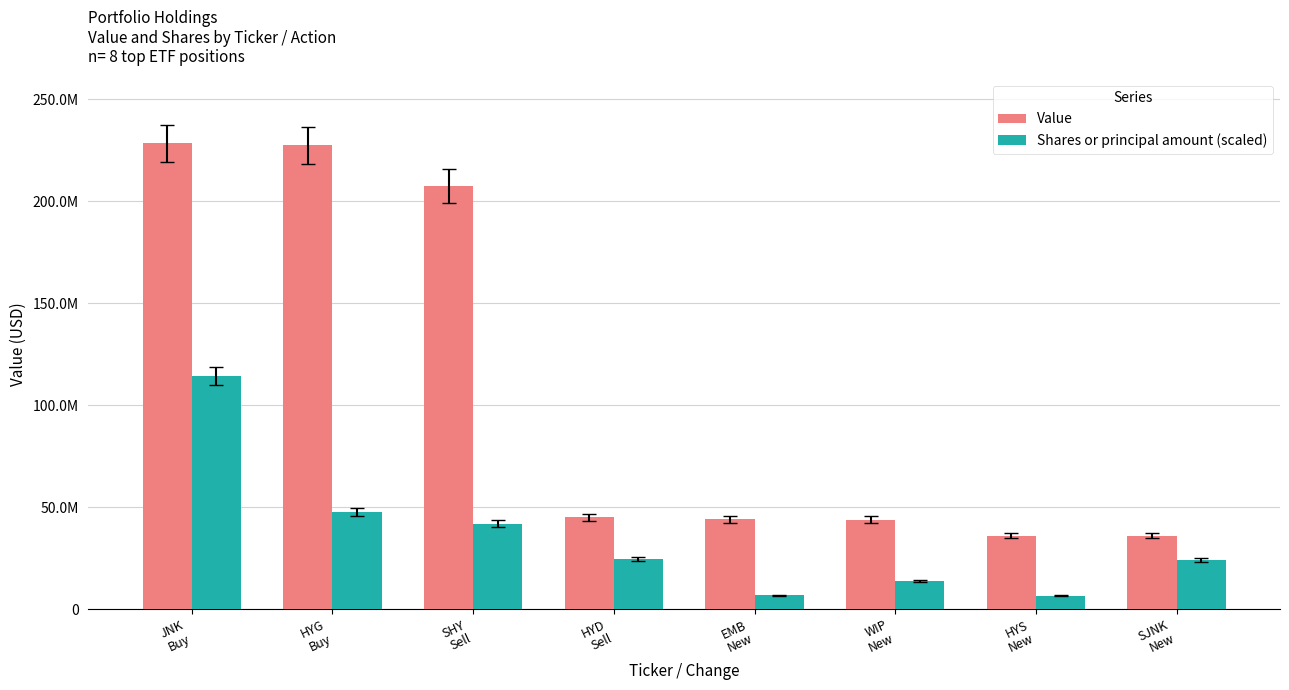

Does the chart contain stacked bars?

No